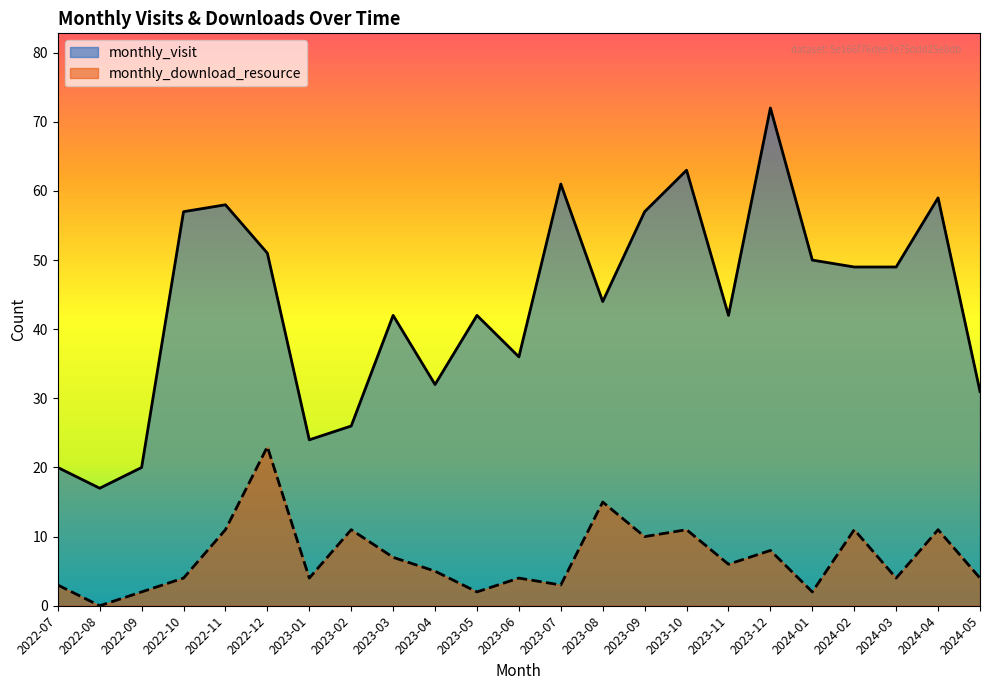

True or false: monthly_visit and monthly_download_resource cross at least once.

False